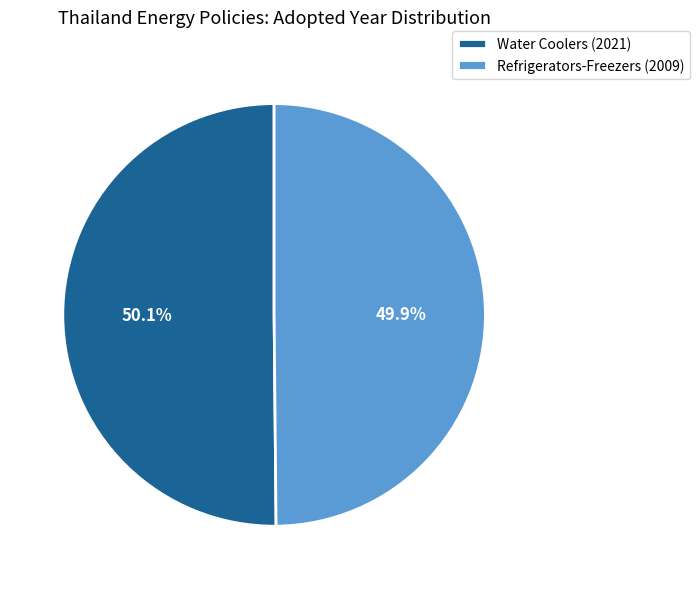

To the nearest percent, what is the average slice percentage?

50%